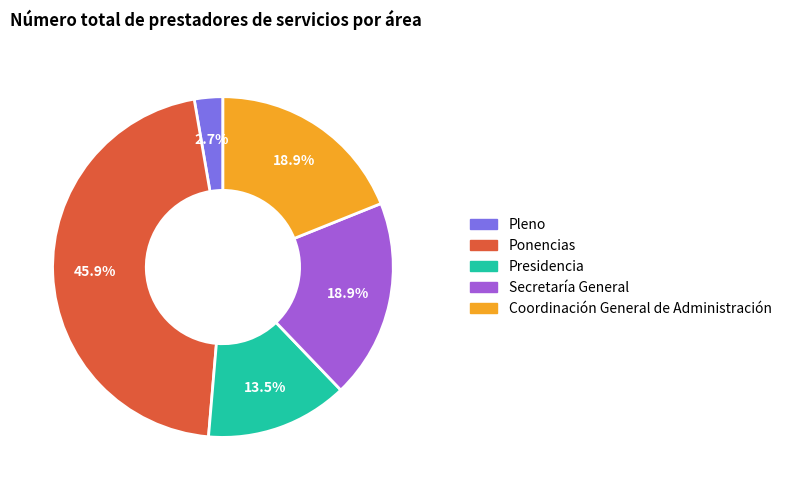

Is there any slice that represents more than half of the pie?

No